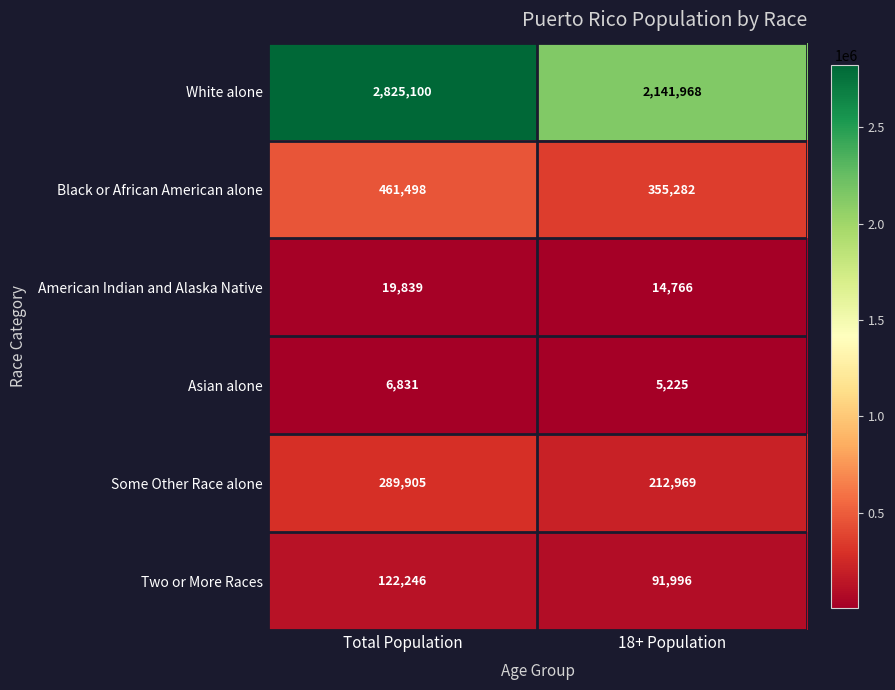

True or false: Asian alone has a value of 6831 at Total Population.

True